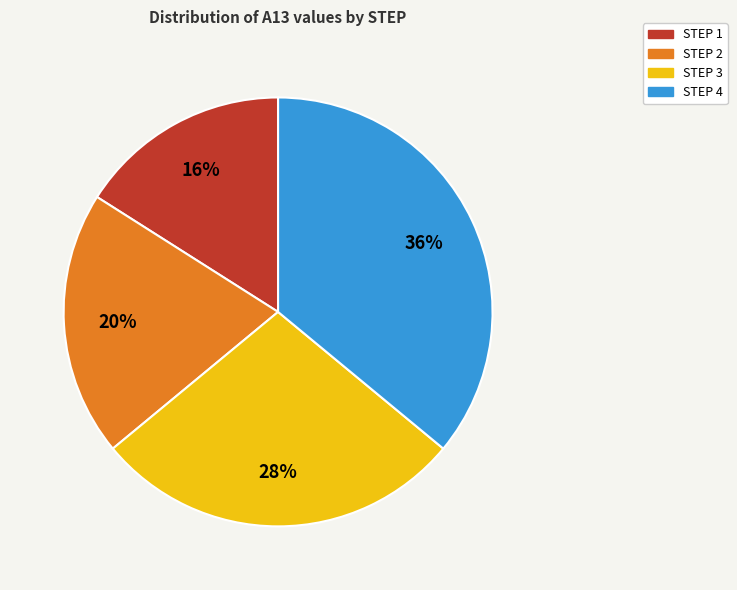

What is the smallest slice in the pie chart?

STEP 1